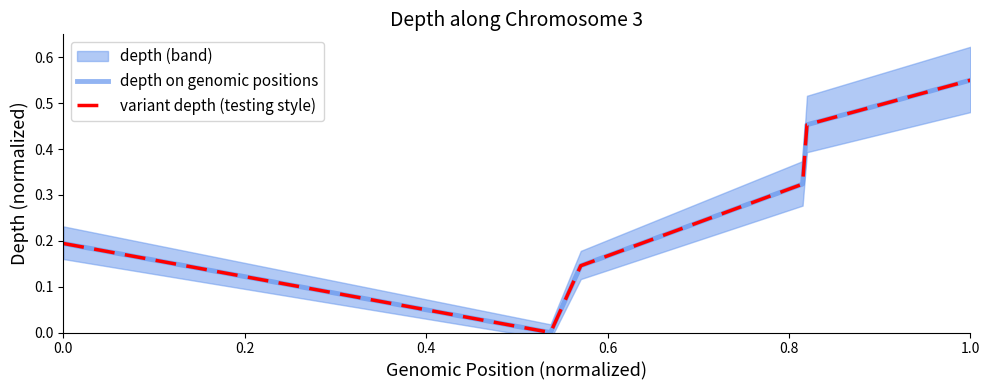

What is the greatest value displayed?

0.6